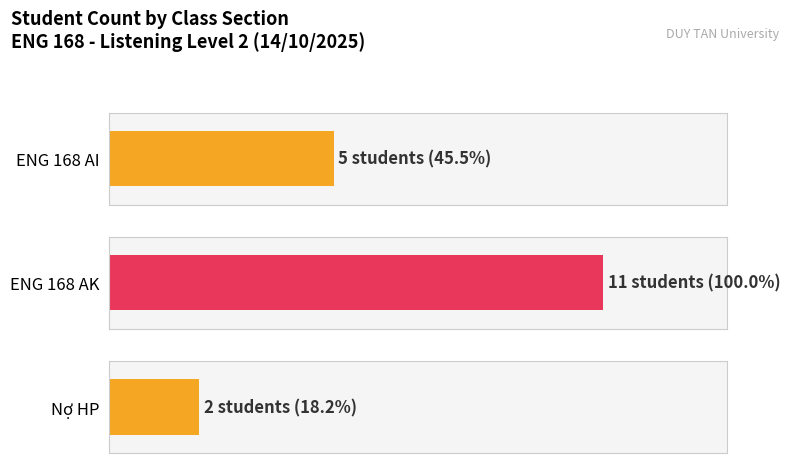

How many values in the Maximum utilization series exceed 5?

1